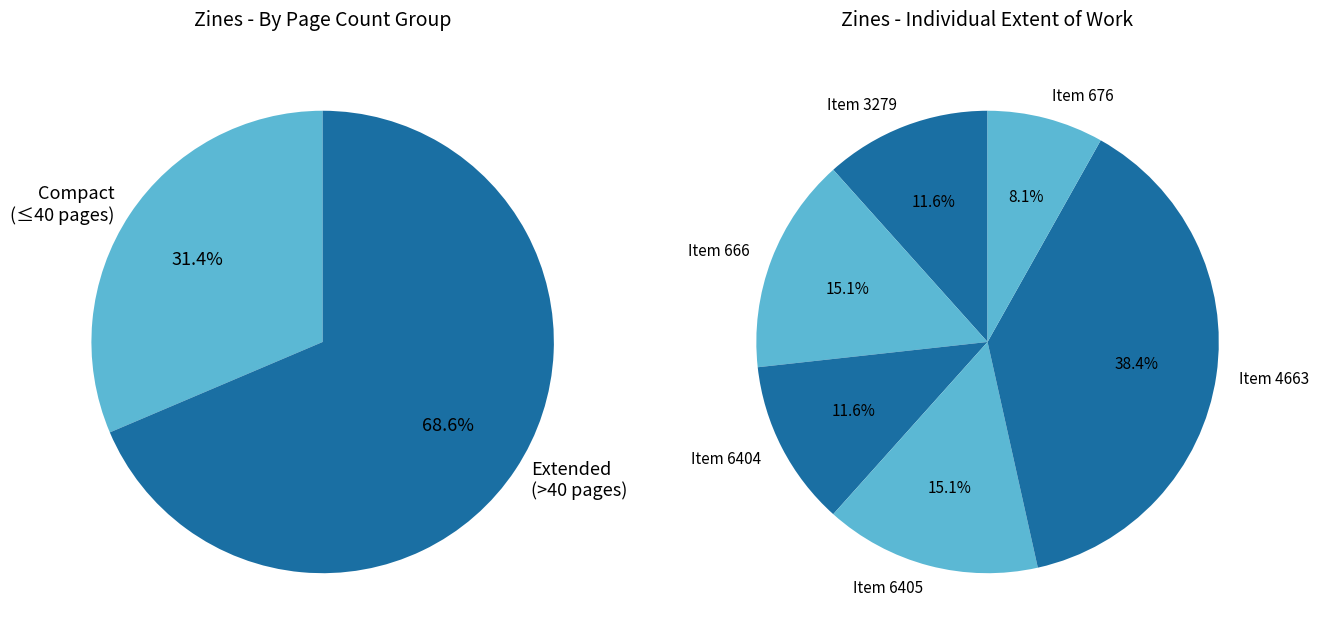

How many segments does this pie chart have?

6